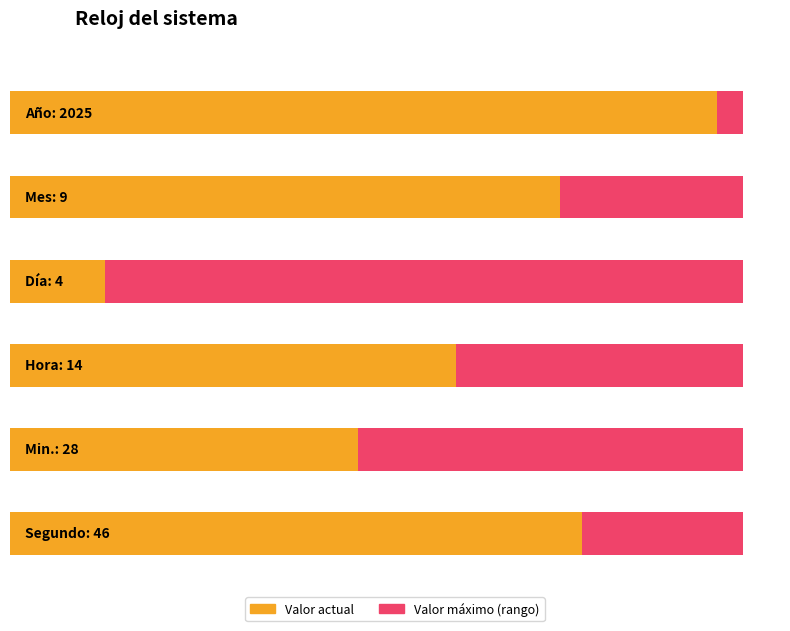

Rank the categories by value from lowest to highest.

Día, Mes, Hora, Min., Segundo, Año